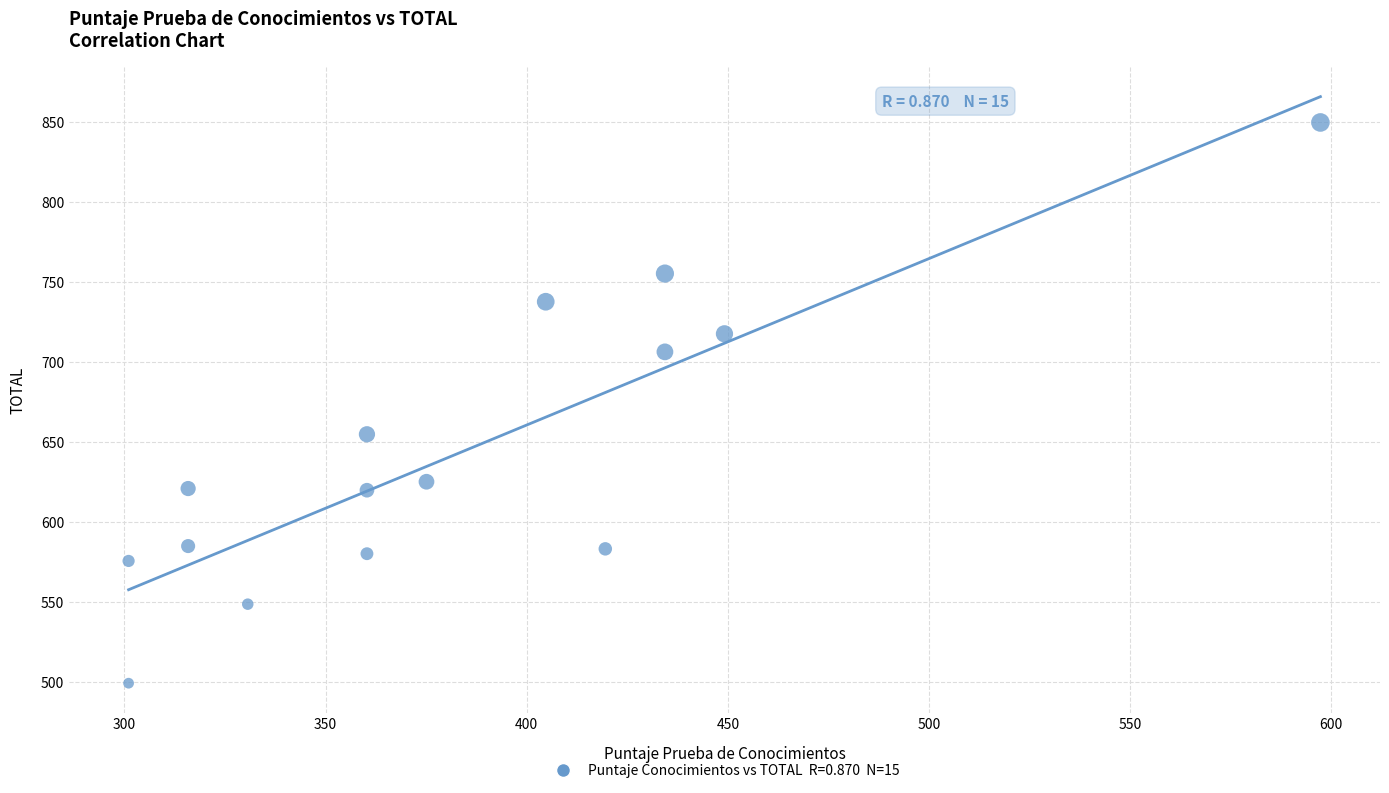

What Y value in the scatter plot is closest to 674?

654.8